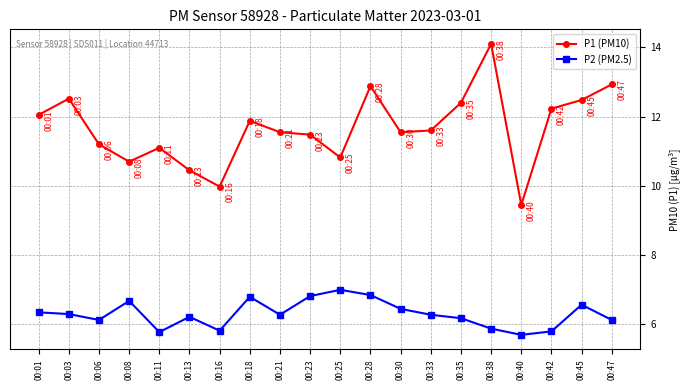

What is the difference between the maximum and second lowest values in the P1 (PM10) series?

4.1